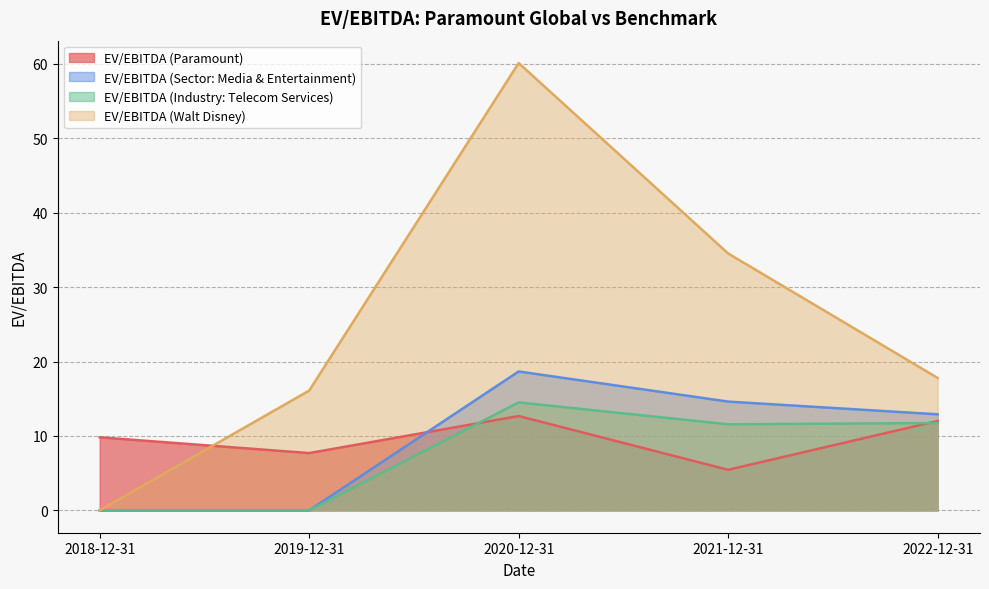

Between 2021-12-31 and 2018-12-31, which is larger?

2018-12-31